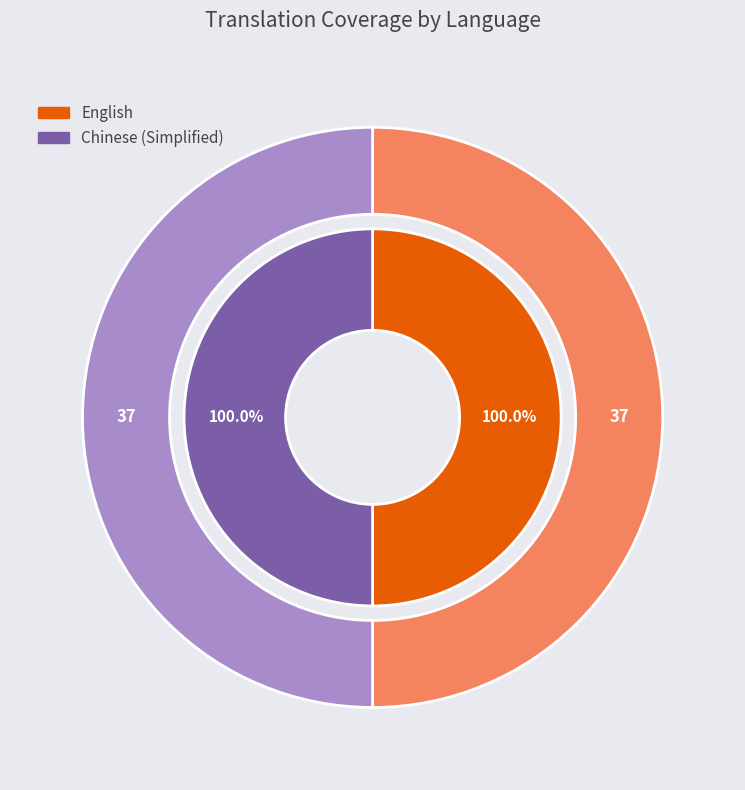

Which category has the biggest portion of the pie?

Chinese (Simplified)